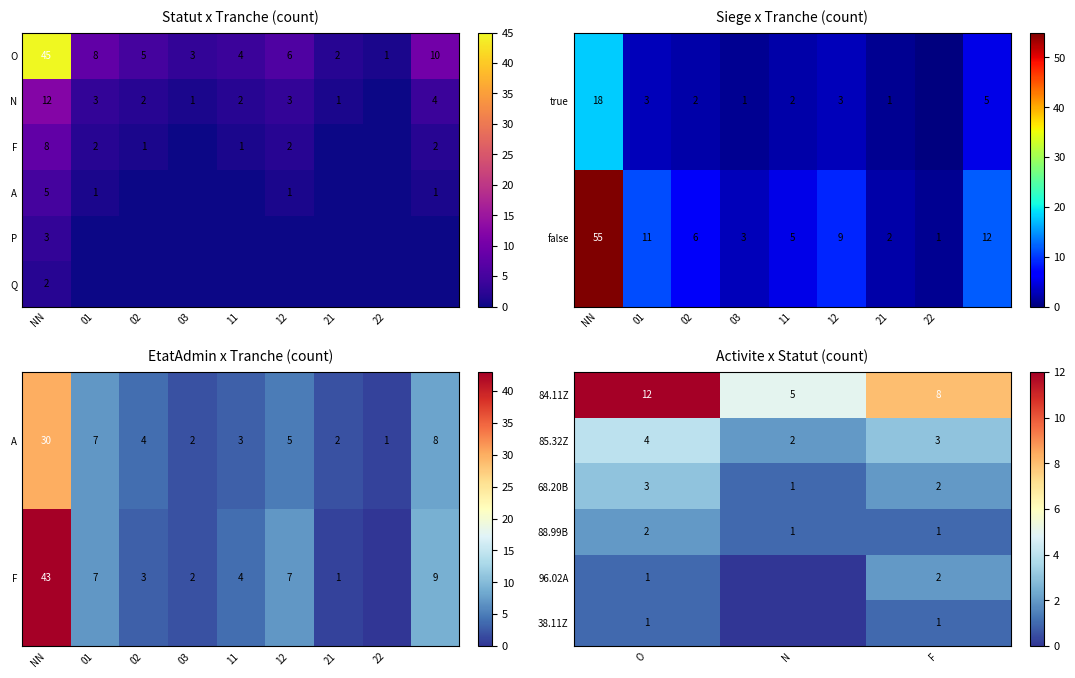

What is the difference between the maximum and minimum values in the 84.11Z series?

7